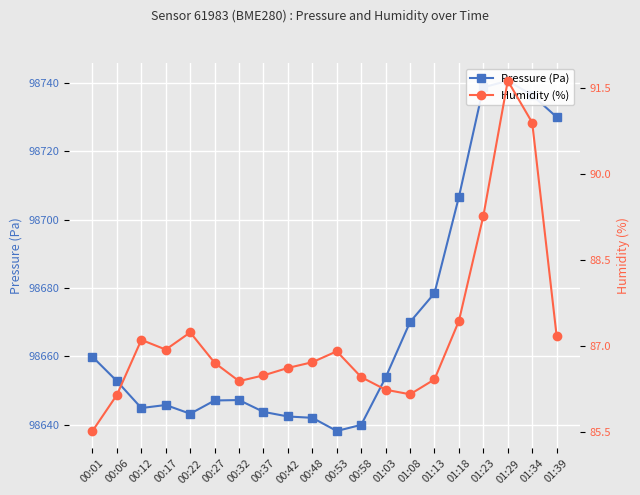

What is the average value of the Humidity (%) series?

87.2